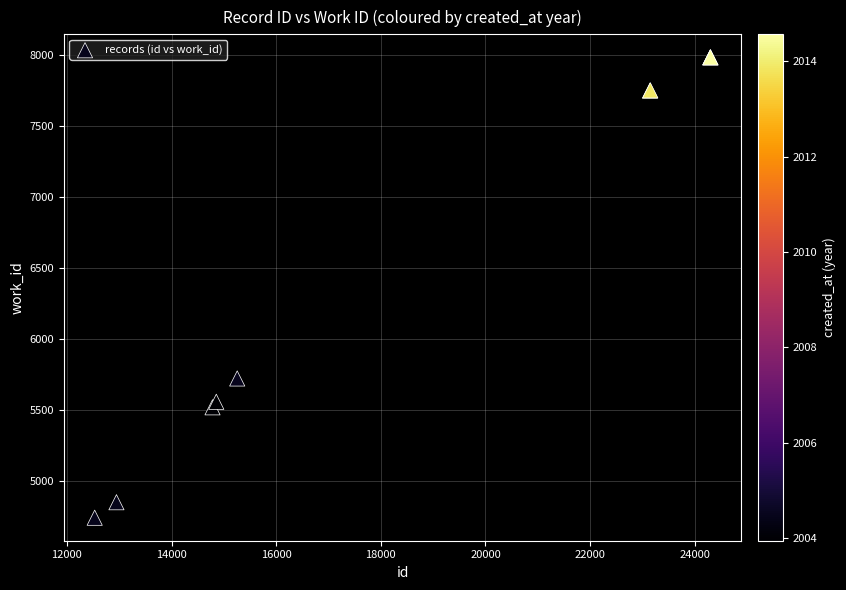

What Y value in the scatter plot is closest to 6364?

5724